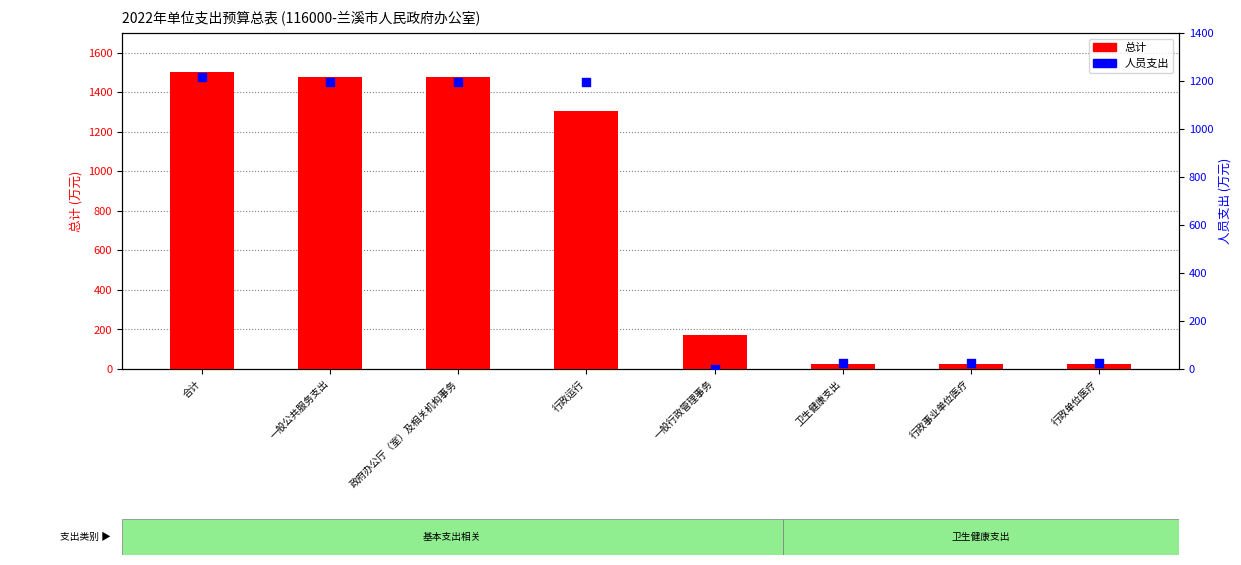

At which category is the sum across all series the highest?

合计